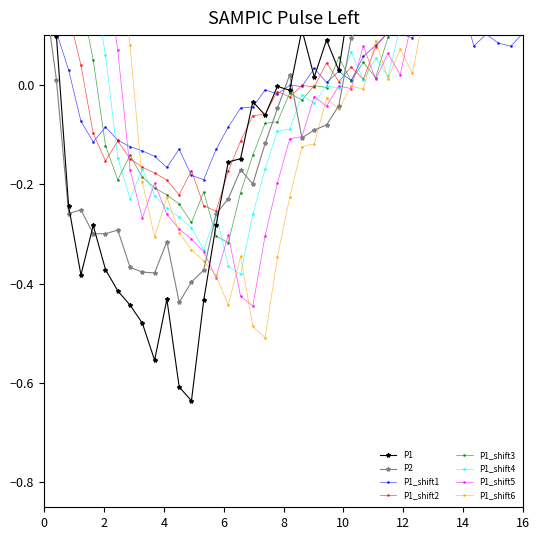

How many positive values does the P2 series have?

18